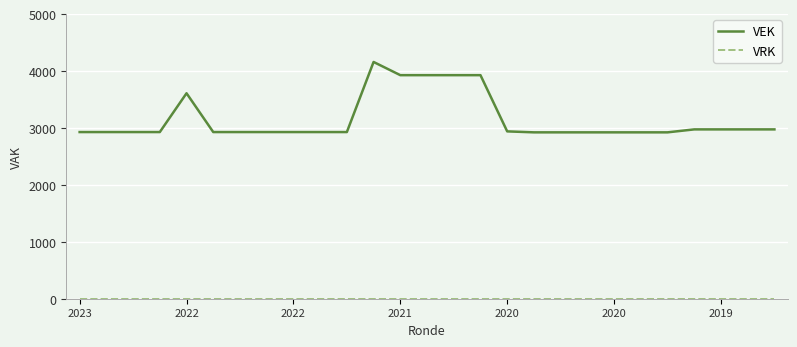

Which series has the largest range (max minus min)?

VEK